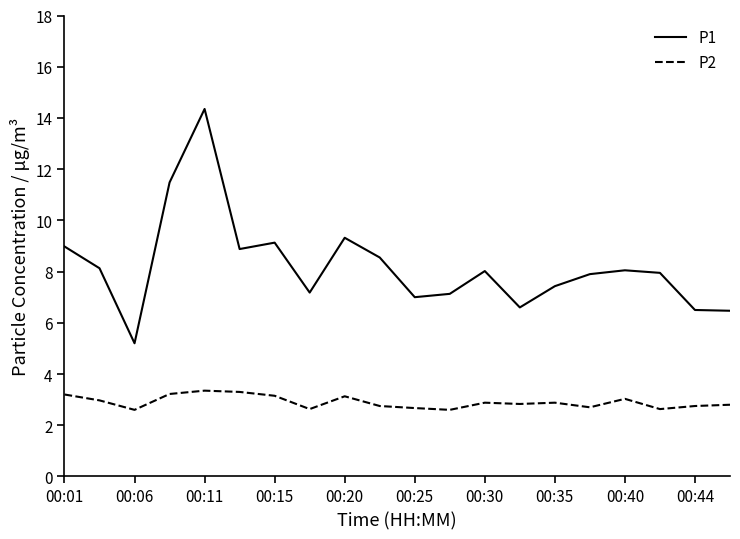

True or false: P2 and P1 intersect in this chart.

False